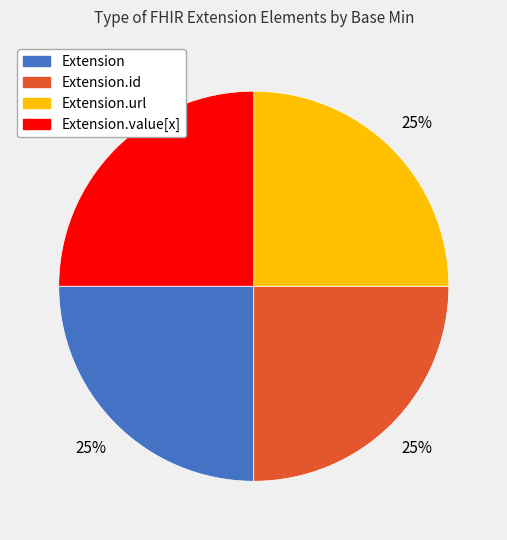

How many slices are in this pie chart?

4